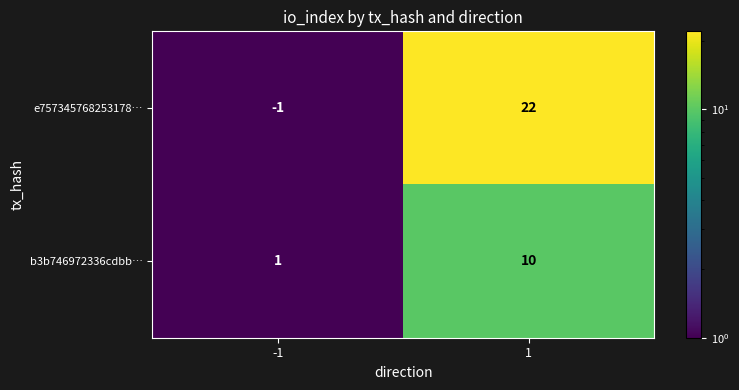

What is the difference between the maximum and minimum values in the e757345768253178… series?

23